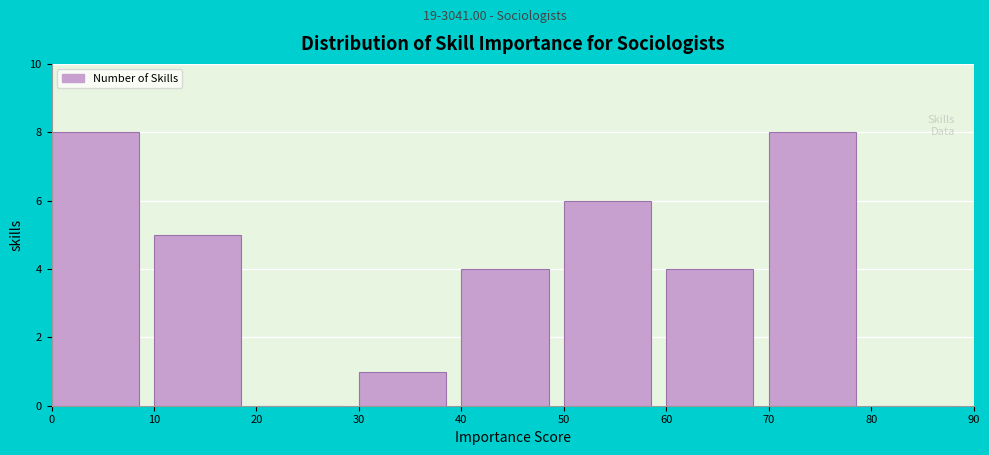

Reading left to right, transcribe this chart: for each bar, give the range it covers on the x-axis and its height. The values are not printed on the chart, so give them approximately, as read against the axis.

0 to 10: 8
10 to 20: 5
20 to 30: 0
30 to 40: 1
40 to 50: 4
50 to 60: 6
60 to 70: 4
70 to 80: 8
80 to 90: 0